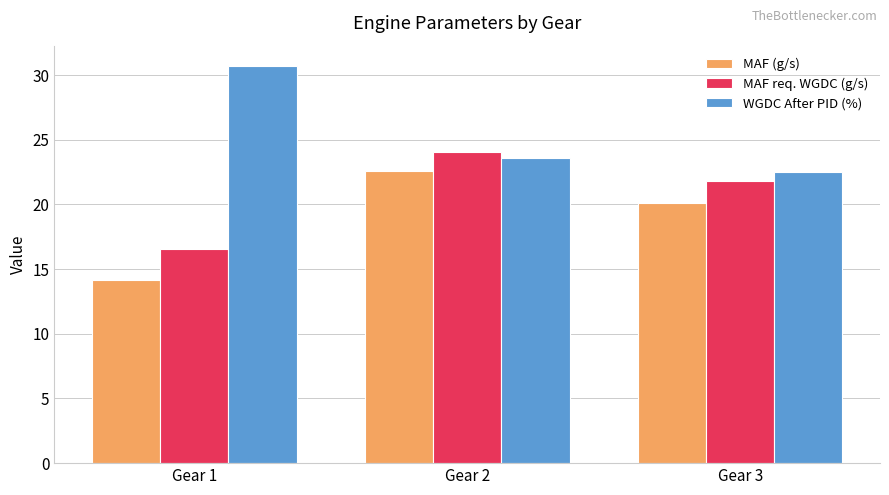

Reading right to left, list all the values displayed in this chart.

MAF (g/s): 20.1	22.6	14.2
MAF req. WGDC (g/s): 21.8	24.1	16.6
WGDC After PID (%): 22.5	23.6	30.7